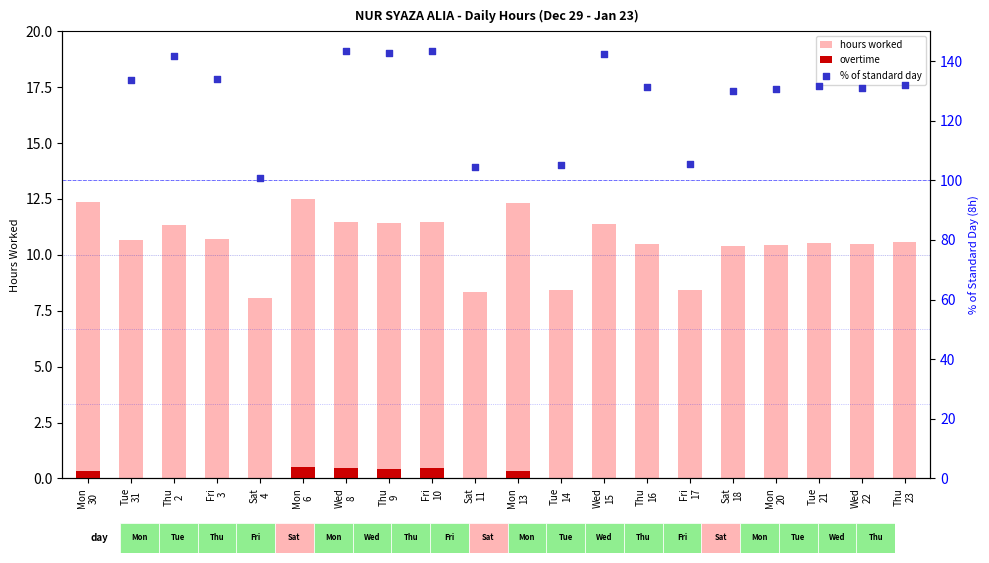

Which series reaches the minimum Y coordinate?

overtime